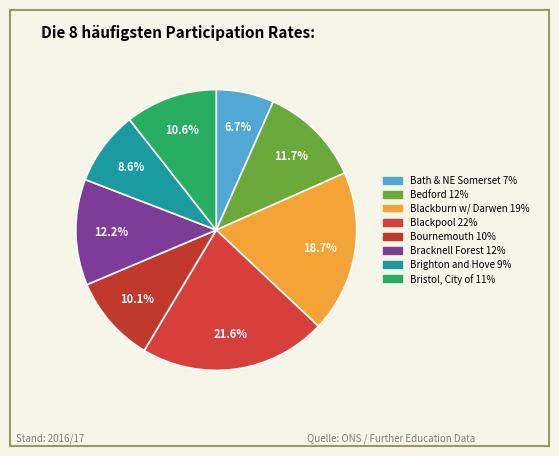

How many segments does this pie chart have?

8